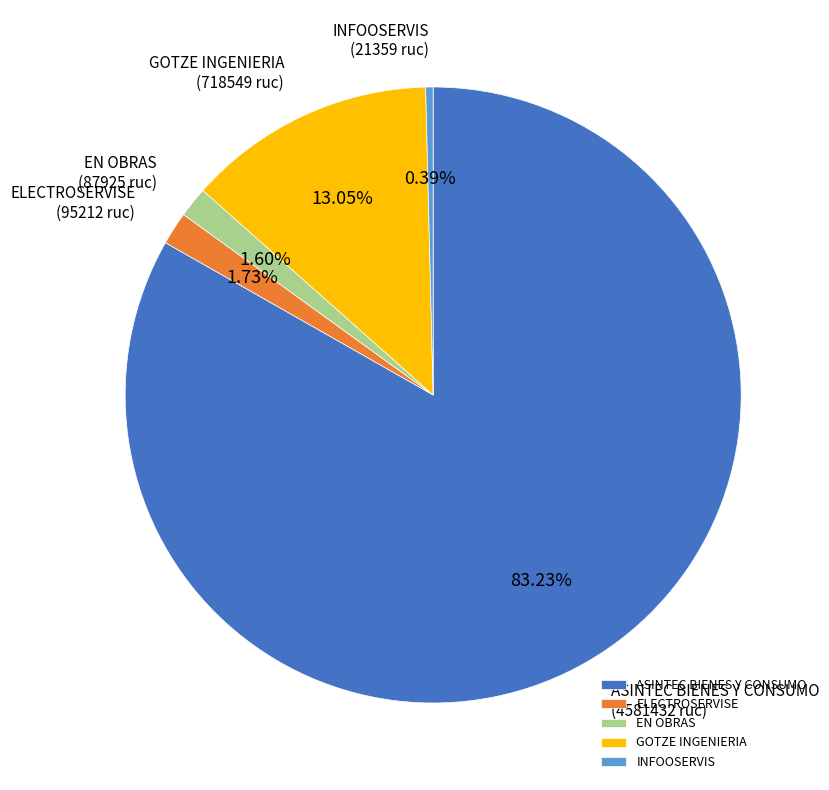

To the nearest percent, what is the difference between the GOTZE INGENIERIA and ASINTEC BIENES Y CONSUMO slice percentages?

70%